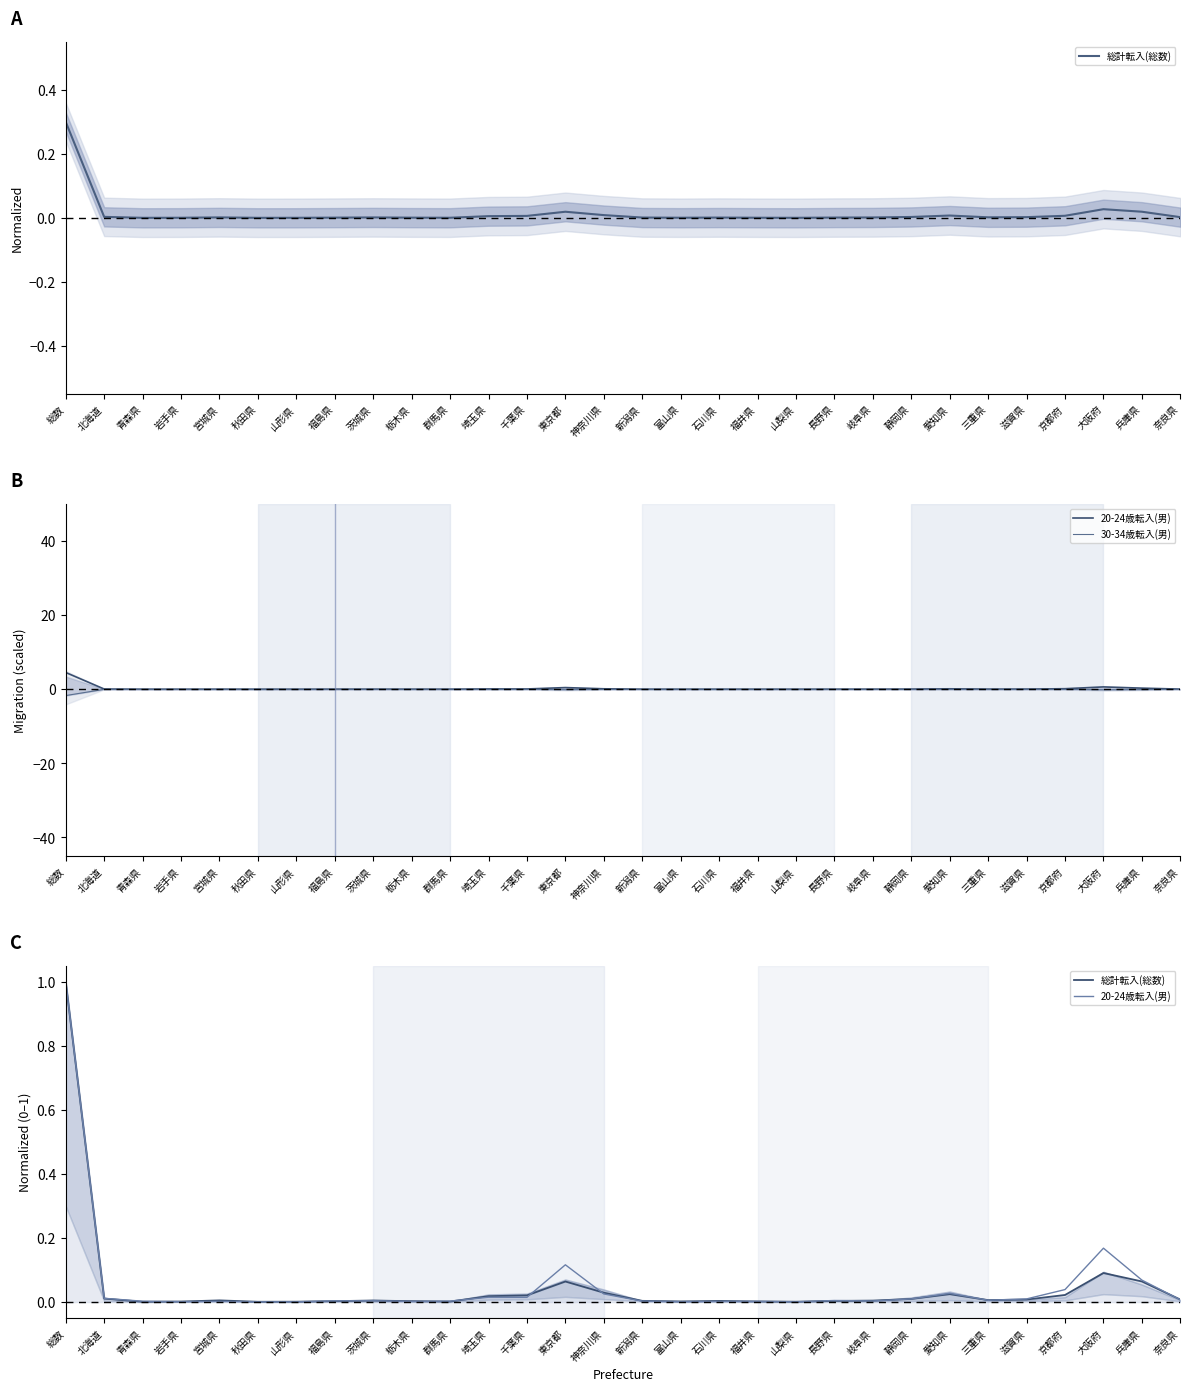

What are all the series names shown in the legend?

総計転入(総数), 20-24歳転入(男), 30-34歳転入(男)